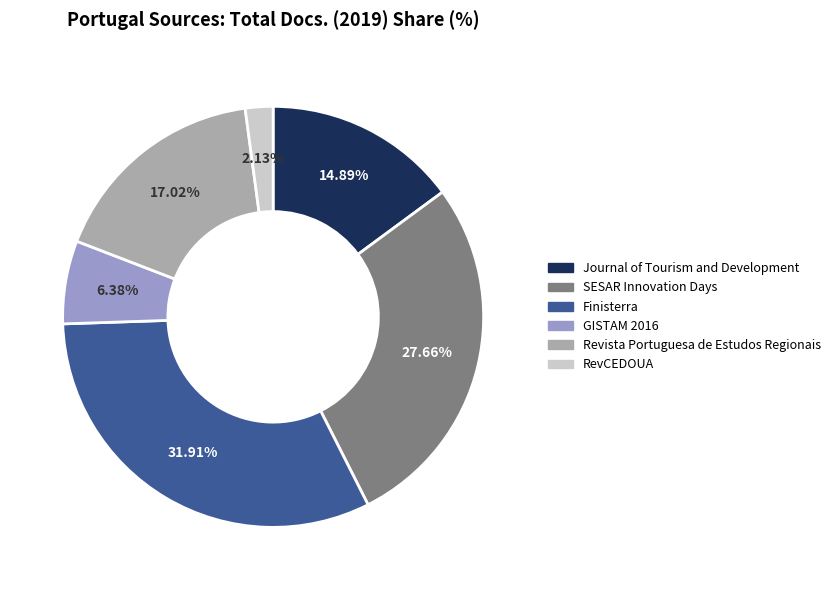

To the nearest percent, what is the average slice percentage?

17%